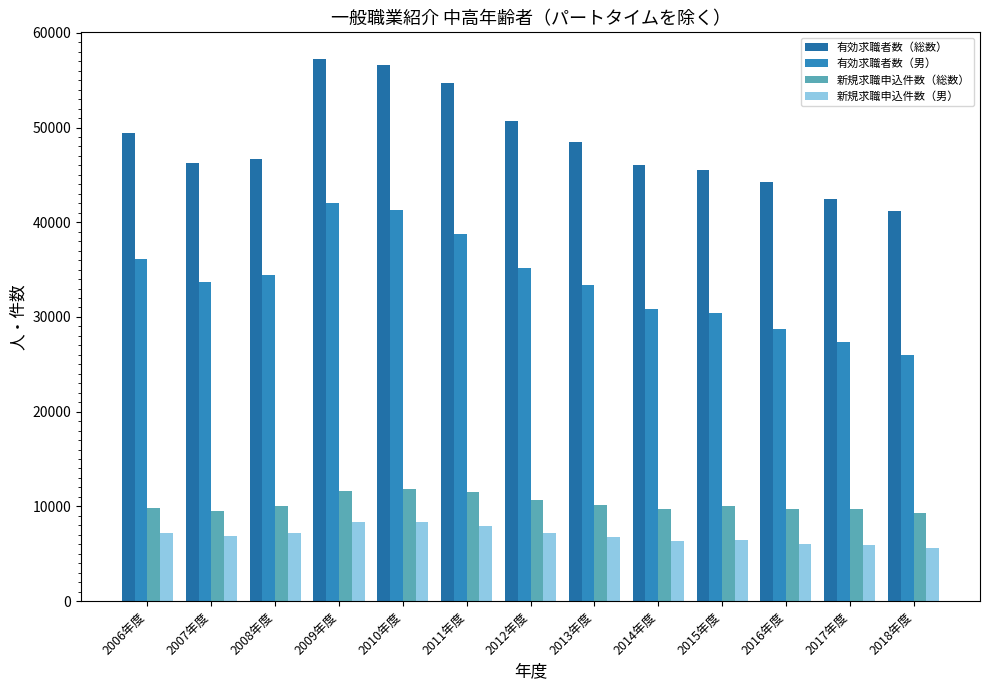

Rank the series at 2017年度 from highest to lowest value.

有効求職者数（総数）, 有効求職者数（男）, 新規求職申込件数（総数）, 新規求職申込件数（男）